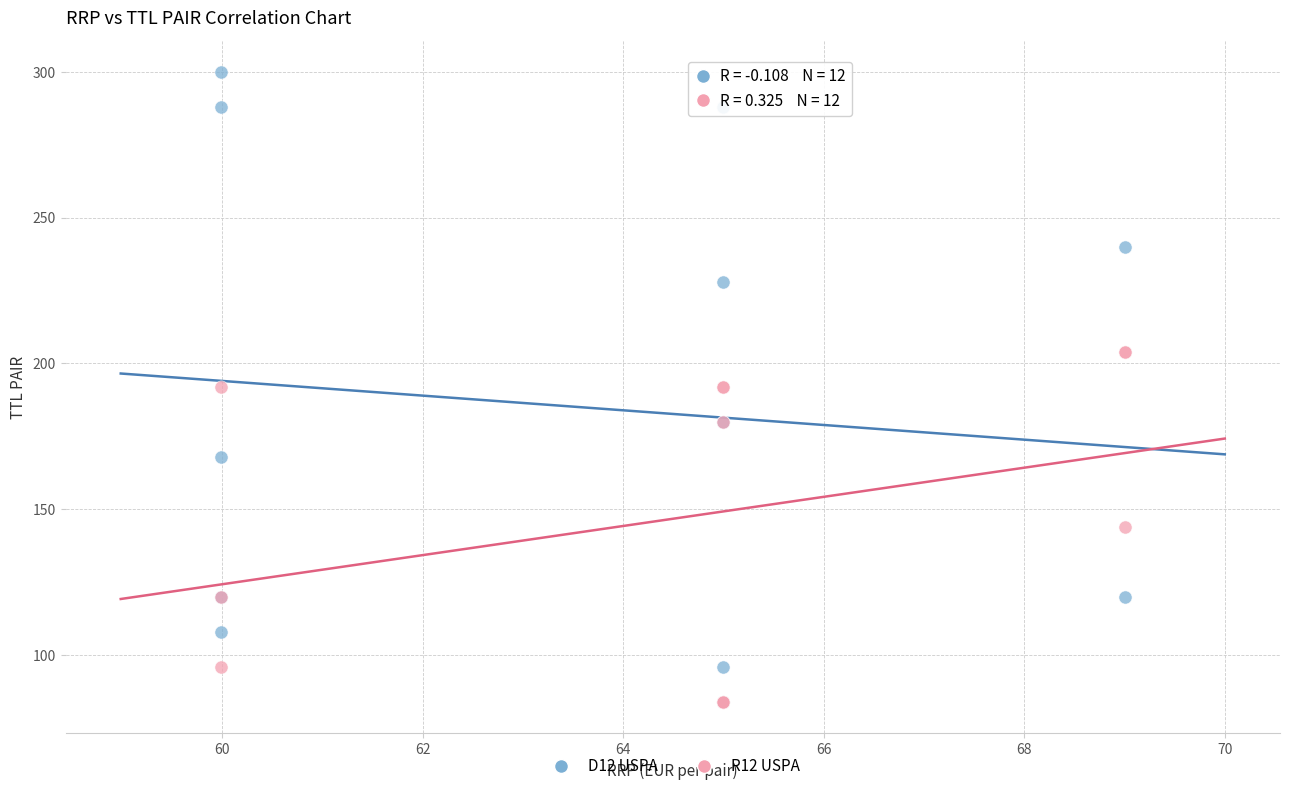

Which series reaches the maximum Y coordinate?

D12 USPA